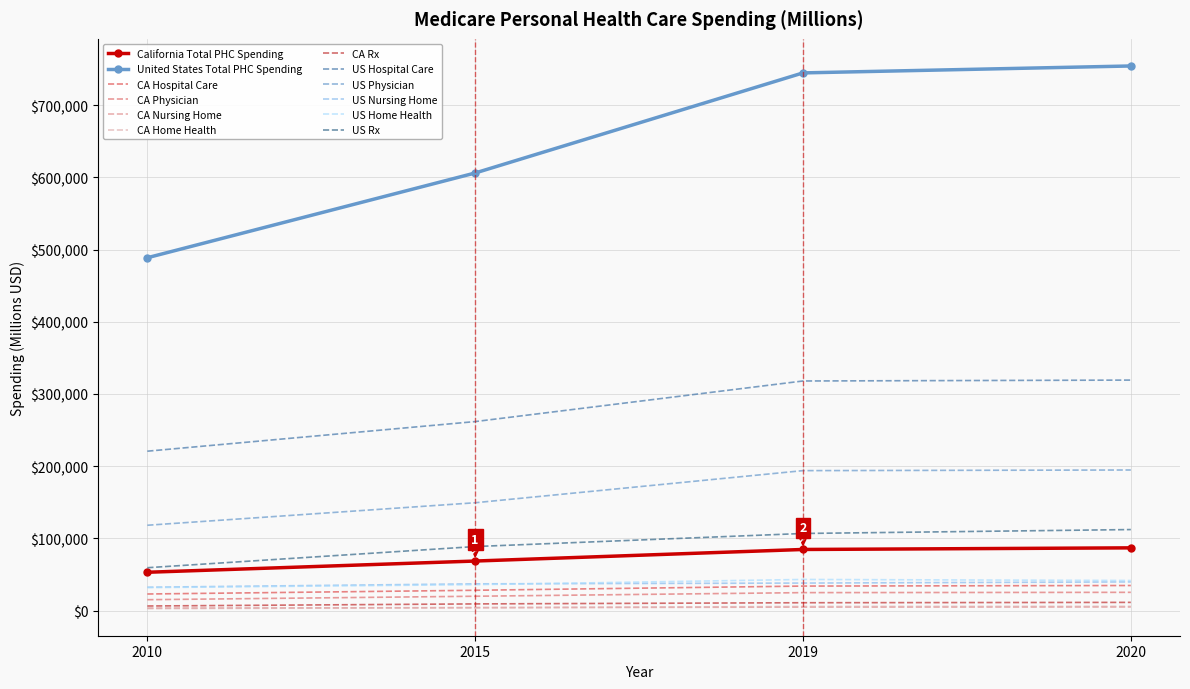

Is the value of US Rx at 2015 greater than the value of CA Home Health at 2015?

Yes